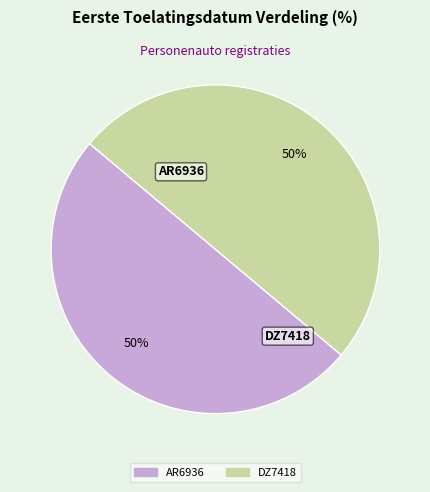

How many slices are in this pie chart?

2